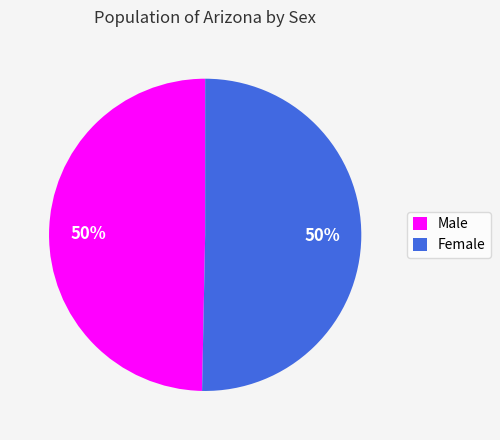

Approximately how many times larger is the value at Male compared to Female?

1.0